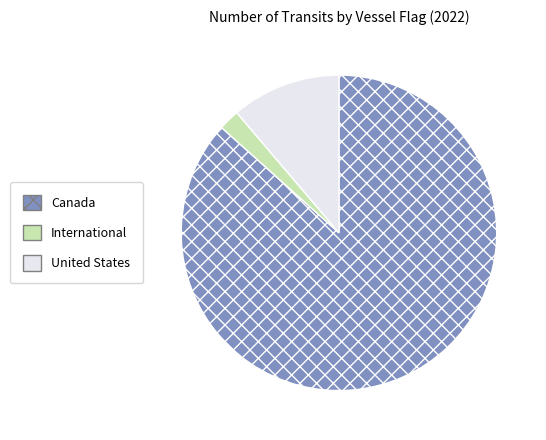

Approximately how many times larger is the value at International compared to United States?

0.2